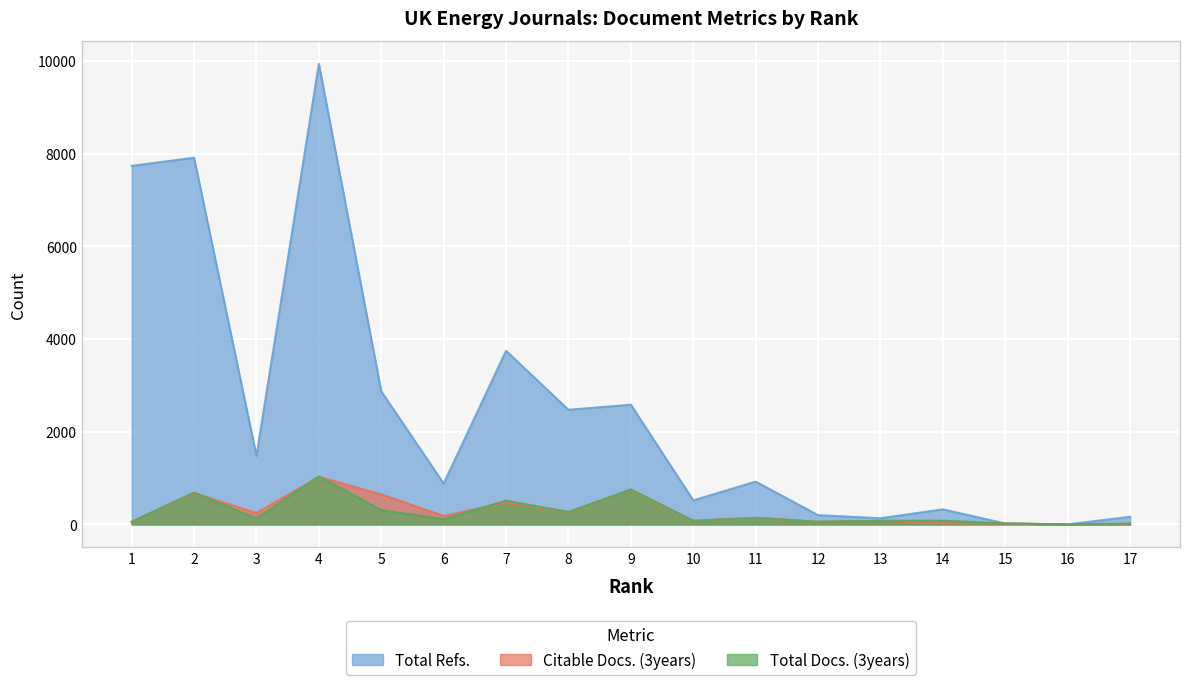

What is the value of the Citable Docs. (3years) point at the 6th from the left?

183